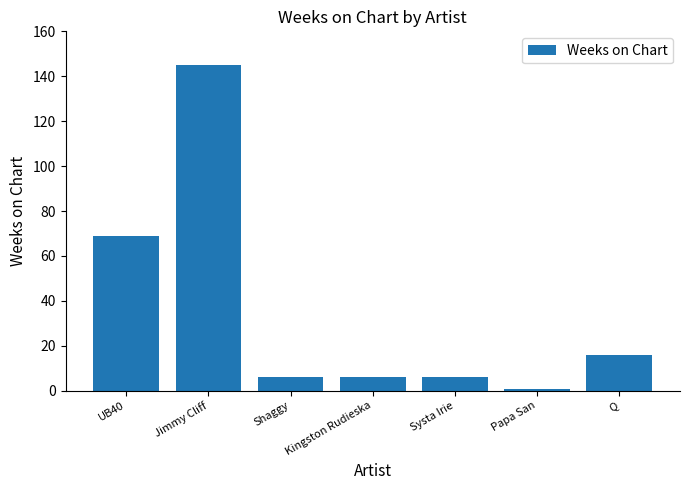

Reading left to right, what are all the values shown in this chart?

UB40=69	Jimmy Cliff=145	Shaggy=6	Kingston Rudieska=6	Systa Irie=6	Papa San=1	Q=16